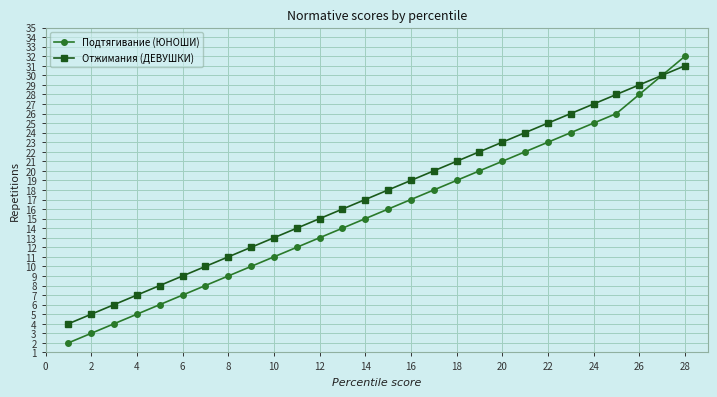

Rank the series by their average value, from highest to lowest.

Отжимания (ДЕВУШКИ), Подтягивание (ЮНОШИ)